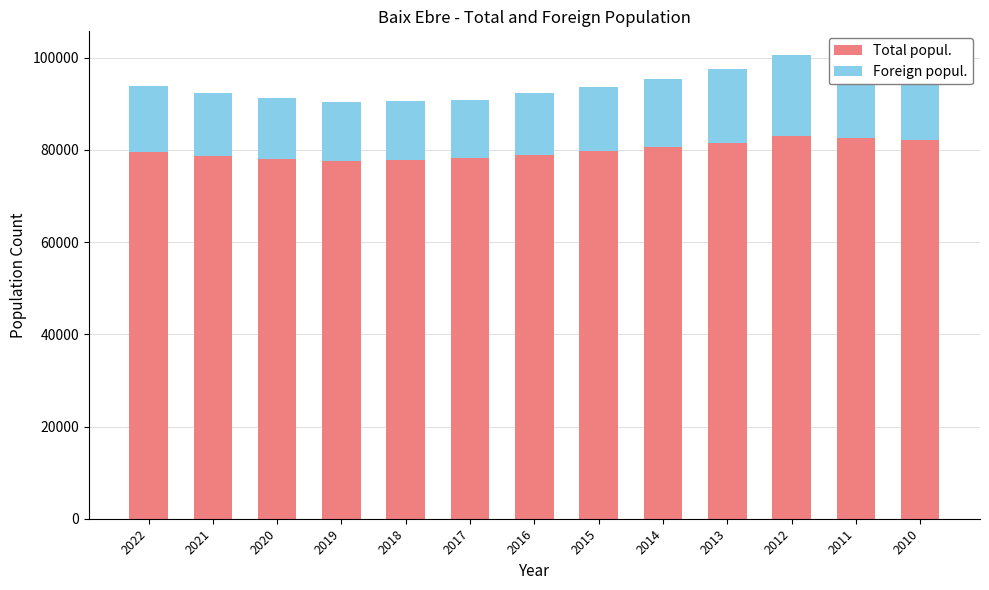

How many bars are there in total?

13